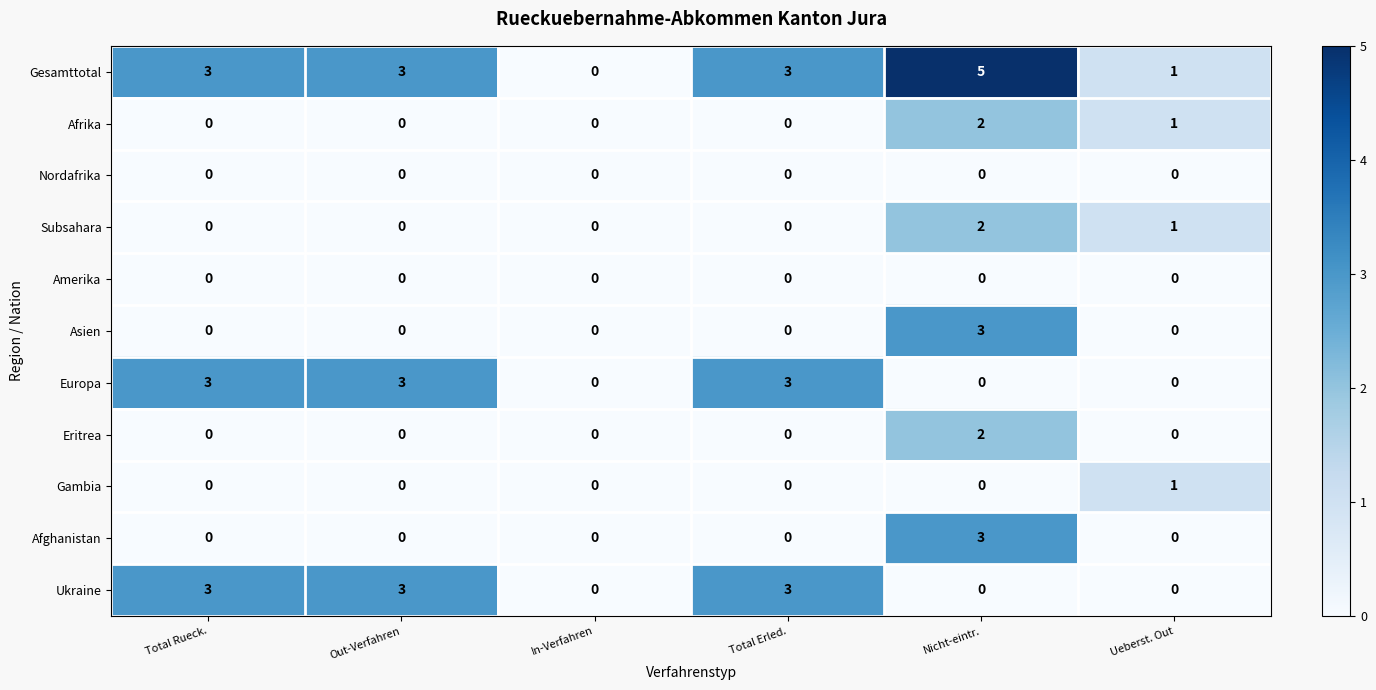

What is the spread (max minus min) of values at Total Rueck.?

3